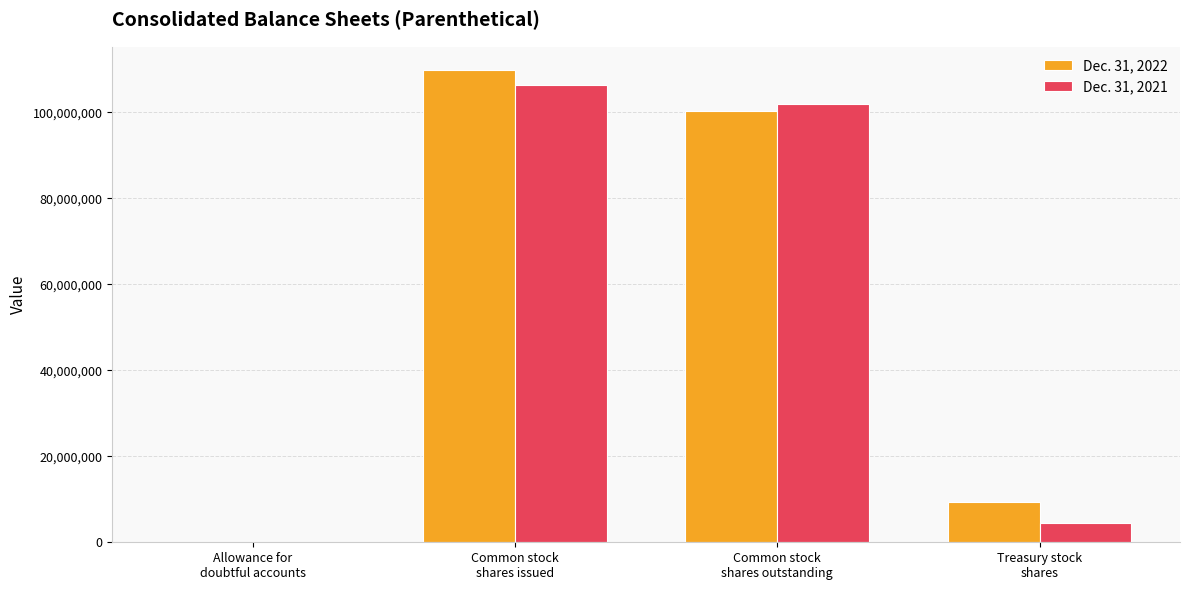

What is the average value of the Dec. 31, 2022 series?

54873684